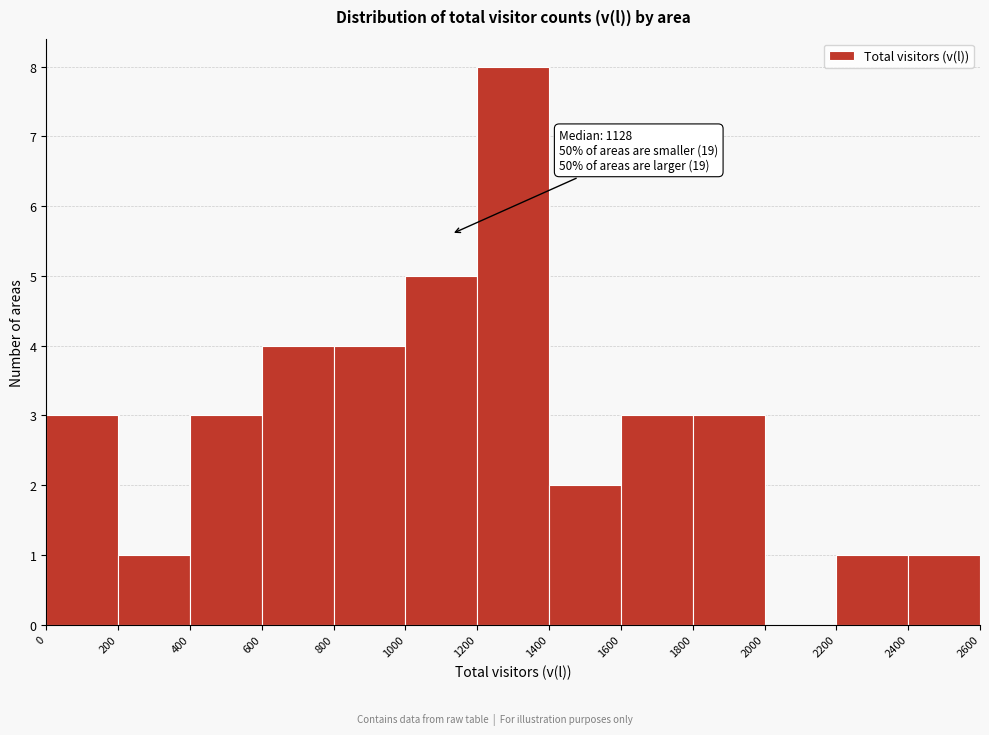

Over which range of the x-axis is the bar tallest?

1200 to 1400